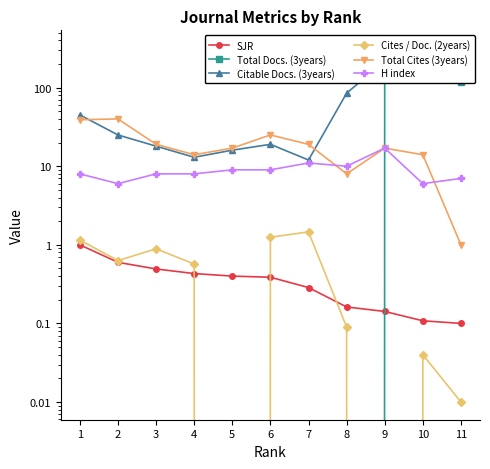

At 2, list the series in order from largest to smallest.

Total Cites (3years), Citable Docs. (3years), H index, Cites / Doc. (2years), SJR, Total Docs. (3years)